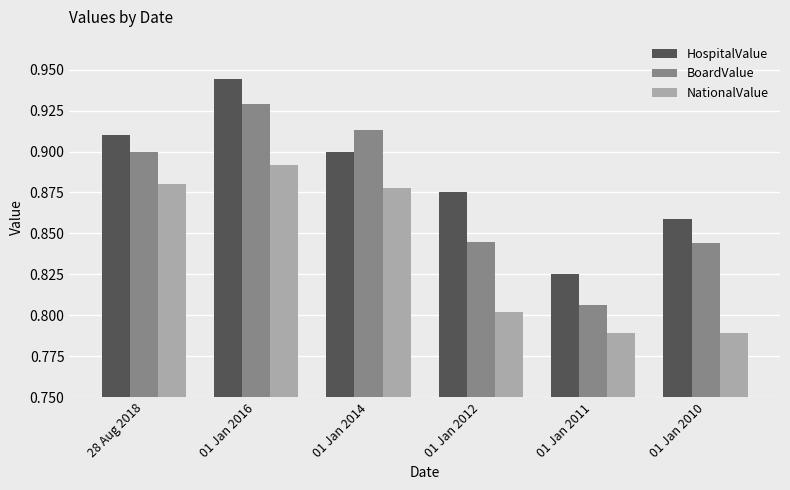

True or false: HospitalValue has a value of 0.9 at 01 Jan 2012.

True